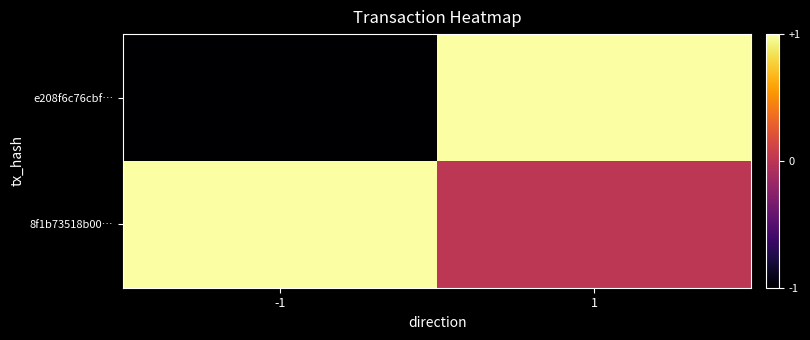

Which series has the largest total across all categories?

8f1b73518b00…